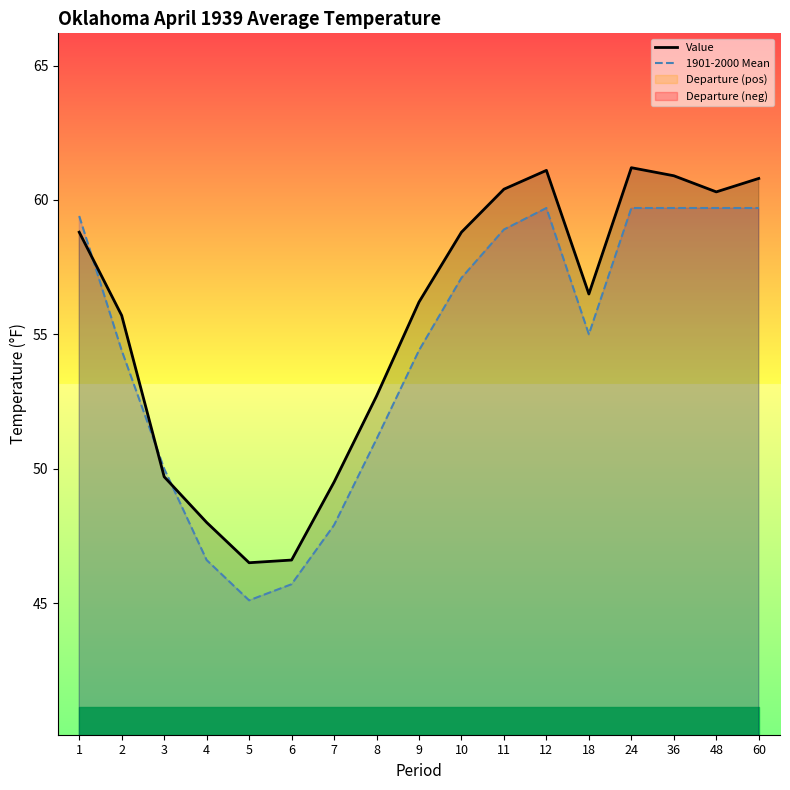

The value of Value at 10 is 58.8. True or false?

True